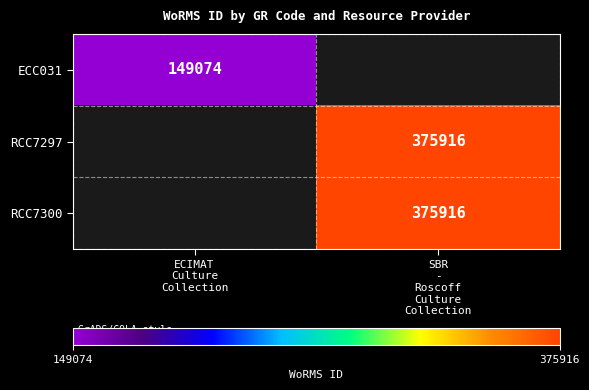

Between ECIMAT
Culture
Collection and SBR
-
Roscoff
Culture
Collection, which is larger?

SBR
-
Roscoff
Culture
Collection